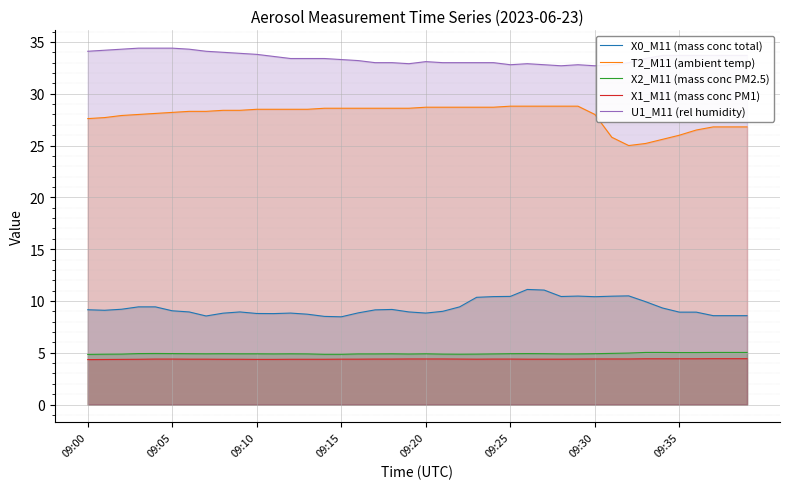

What is the spread (max minus min) of values at 28?

28.3